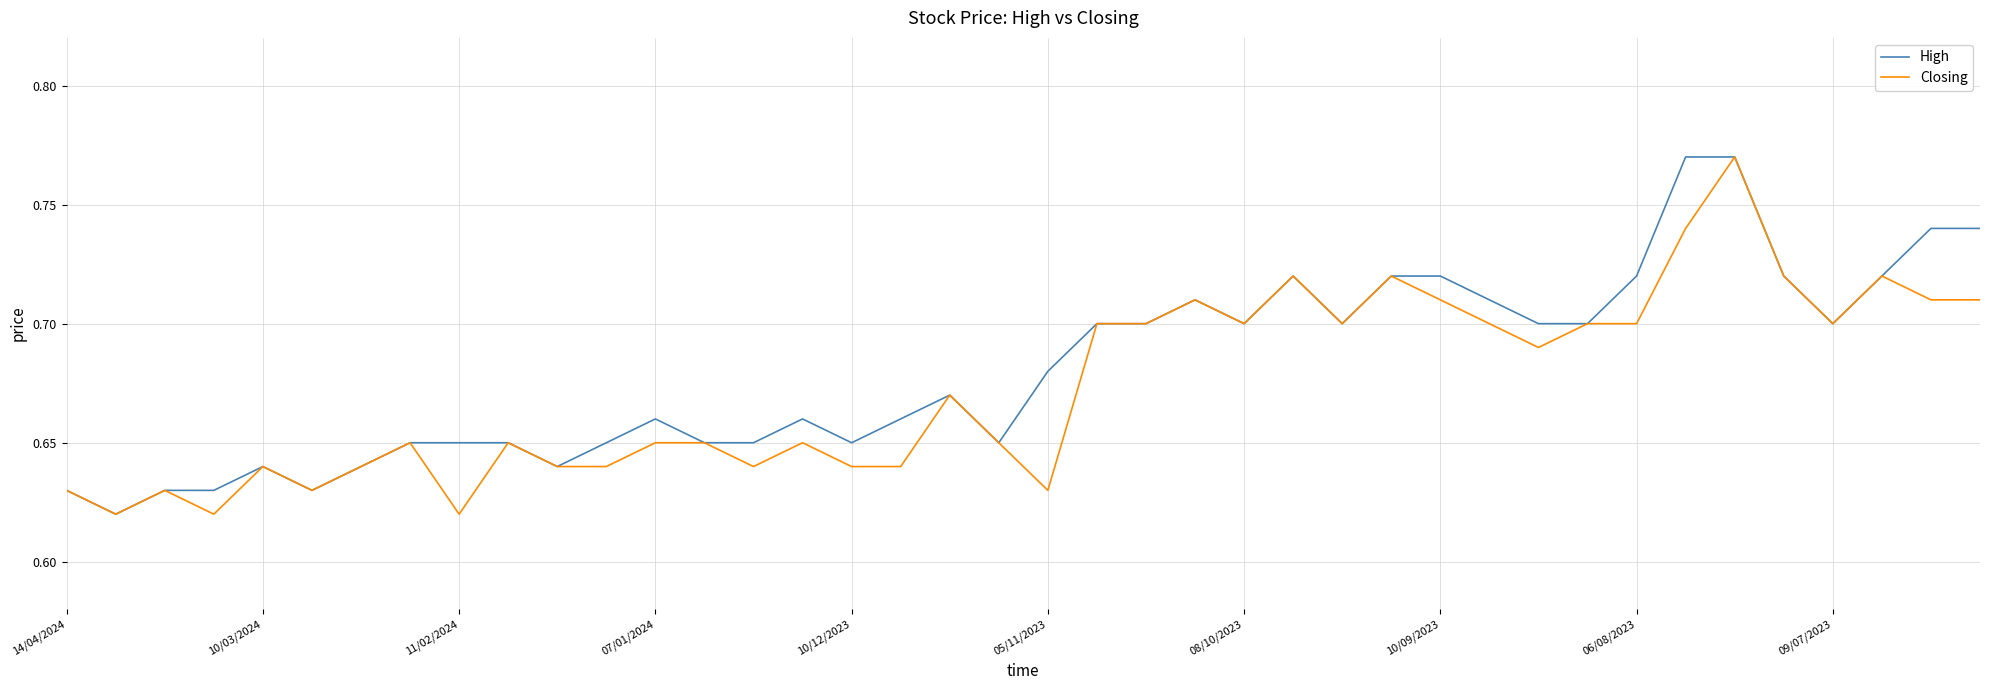

How many lines are shown in the chart?

2